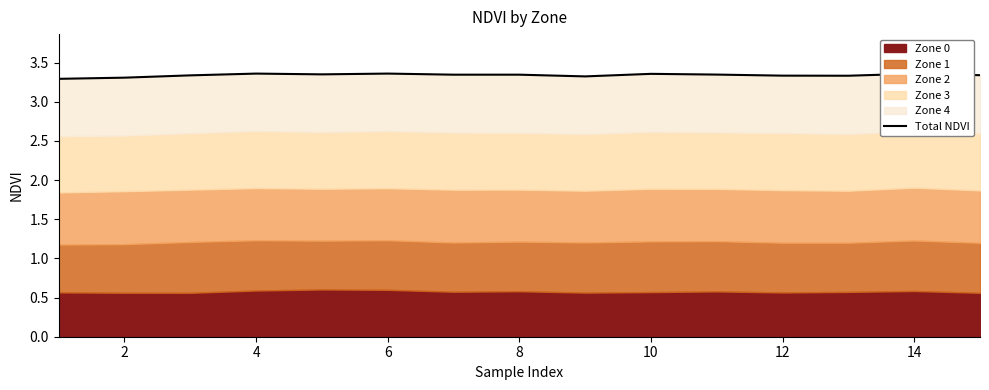

Which label corresponds to the largest value in the chart?

6